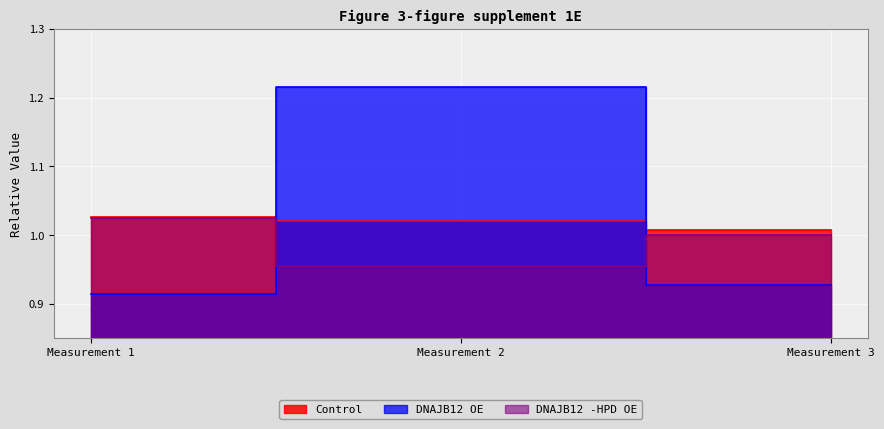

Reading left to right, extract all data points from this chart.

Control: 1.0	1.0	1.0
DNAJB12 OE: 0.9	1.2	0.9
DNAJB12 -HPD OE: 1.0	1.0	1.0